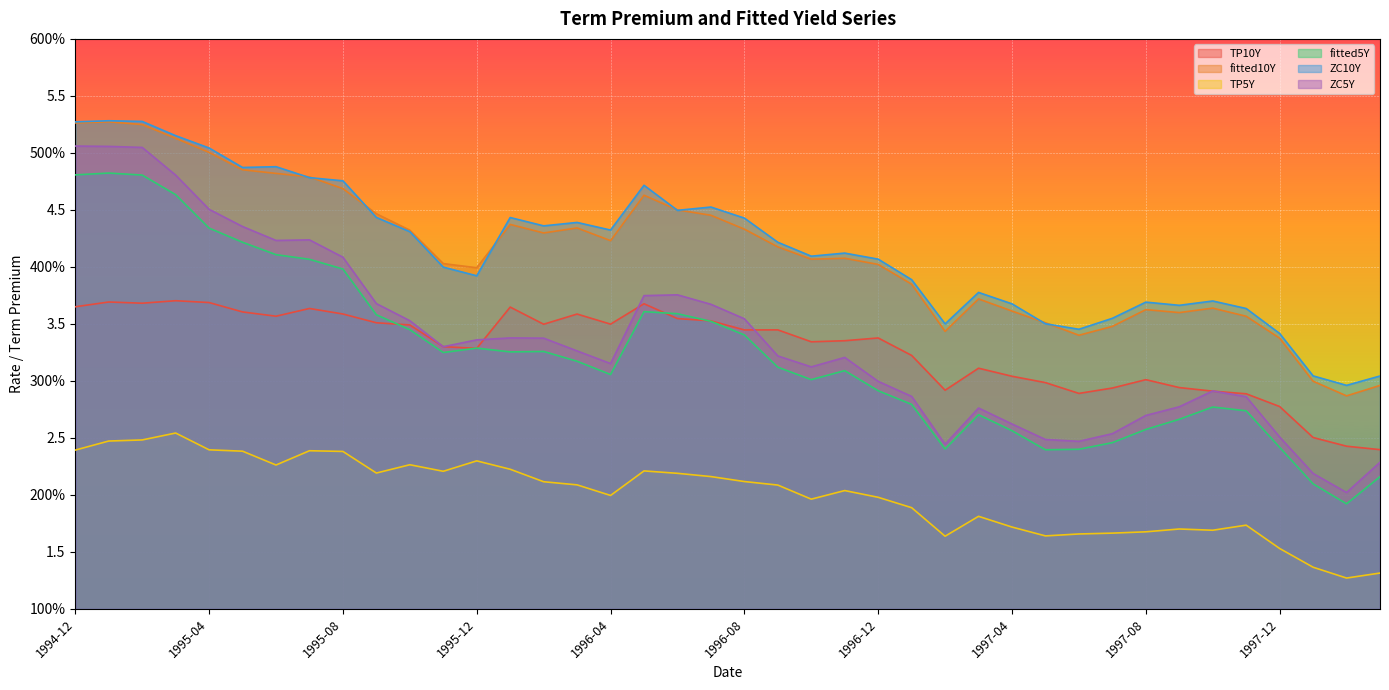

Does the chart display data point markers on the line(s)?

No